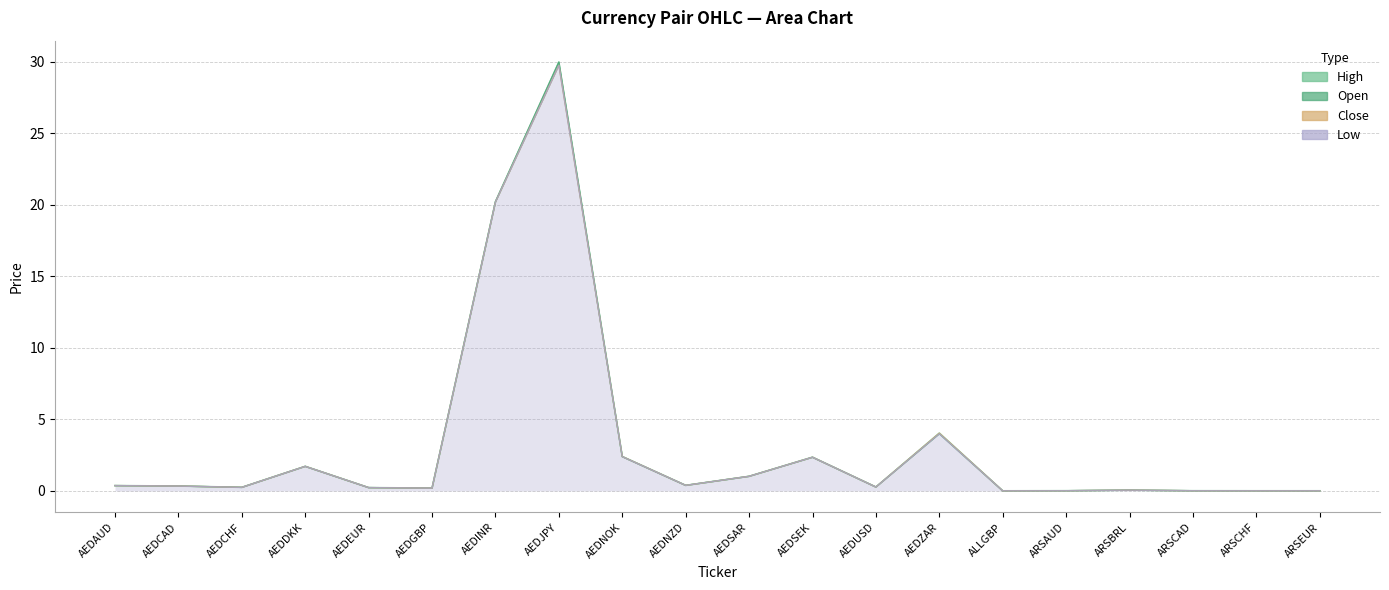

What is the value of the low point at the 13th from the left?

0.3